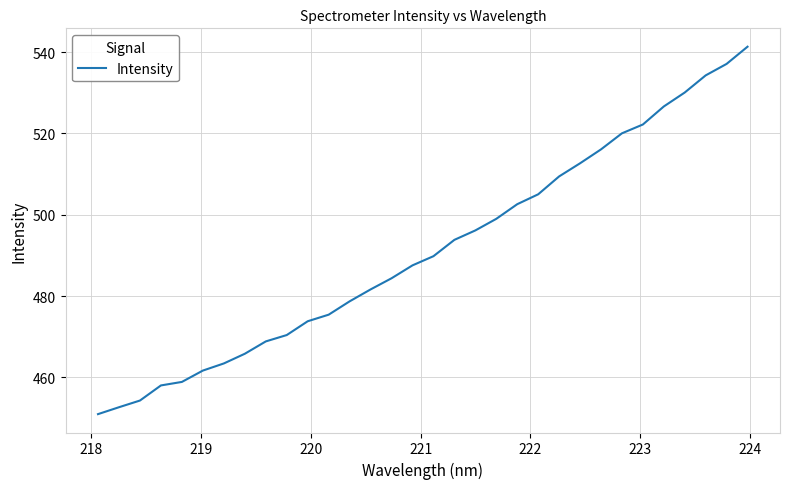

What is the difference between the maximum and minimum values?

90.4